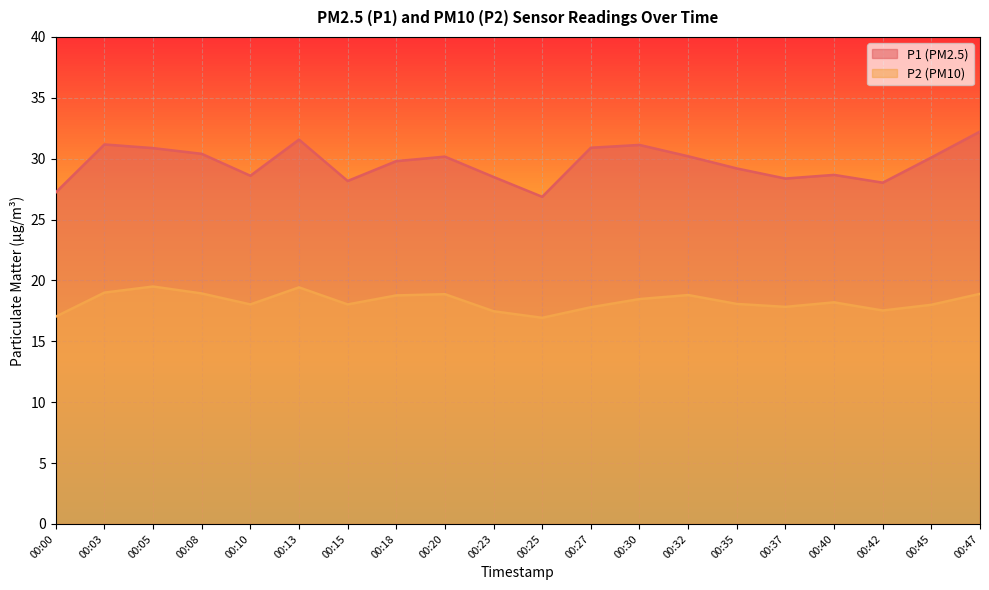

At which label does P1 reach its minimum?

00:25